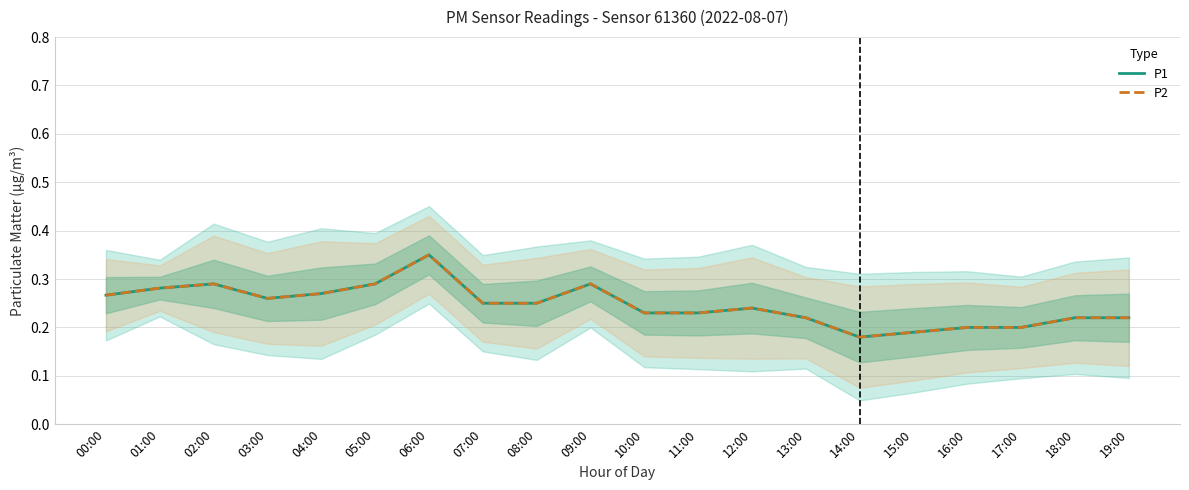

What is the label of the 13th point from the right?

07:00